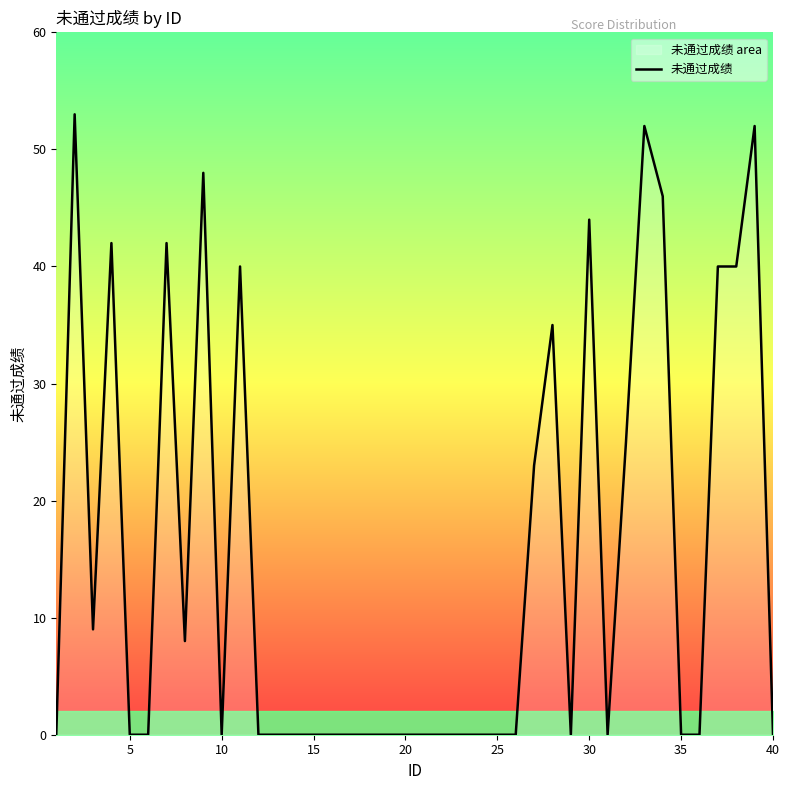

What is the greatest value displayed?

53